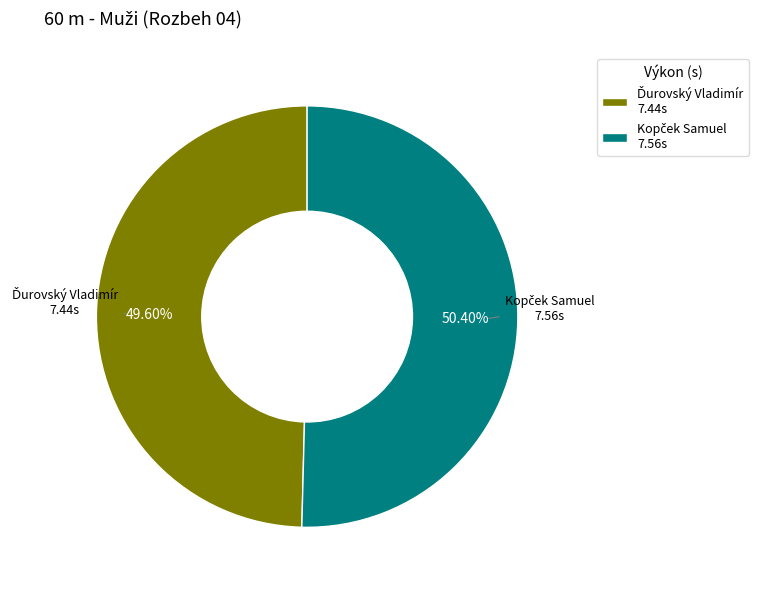

Count the number of slices in the pie.

2